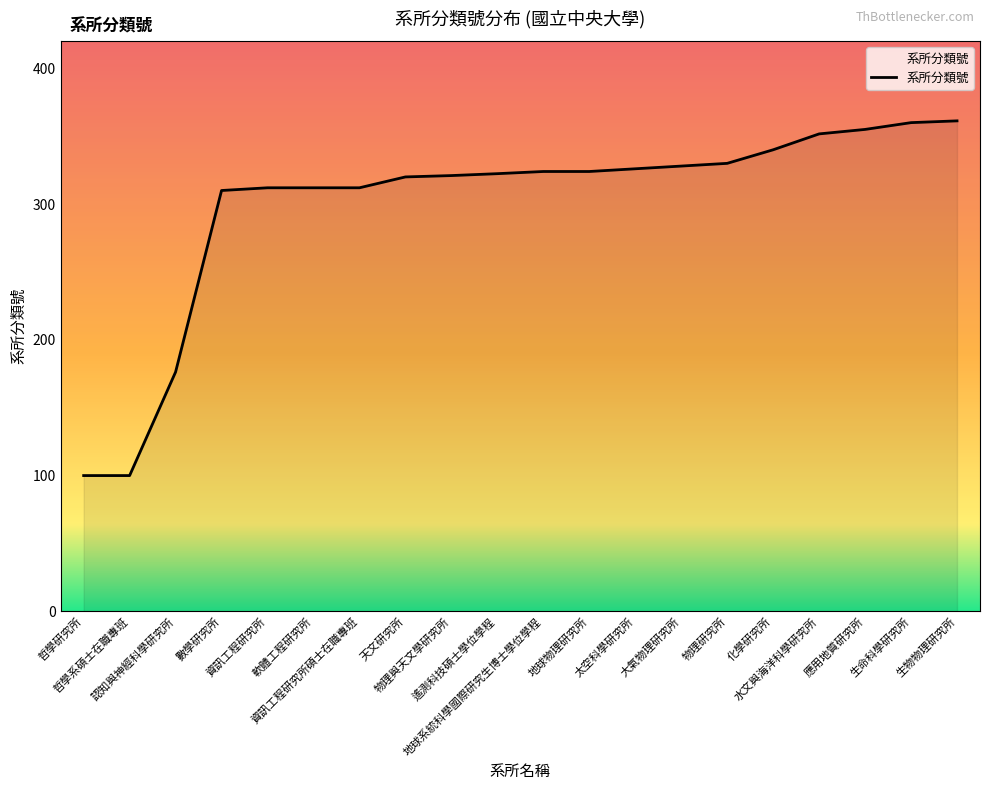

What is the difference between the maximum and minimum values?

261.3